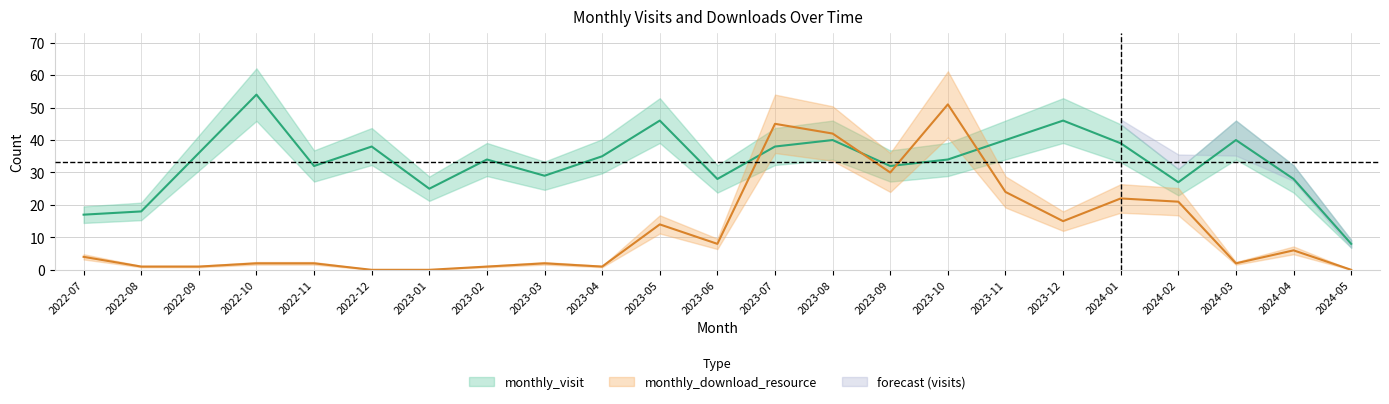

At which category does monthly_visit reach its first local valley?

2022-11